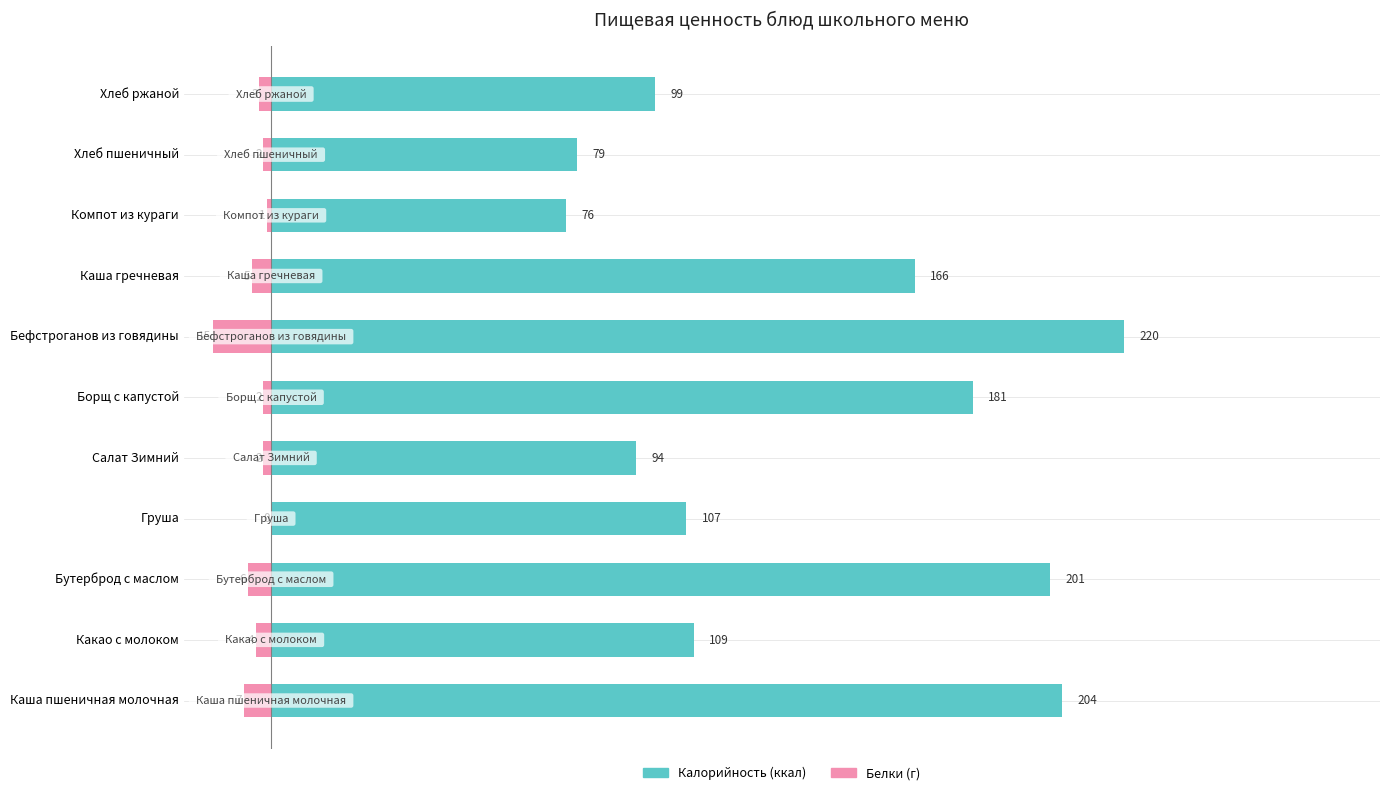

What is the lowest value of the Белки (г) series?

-15